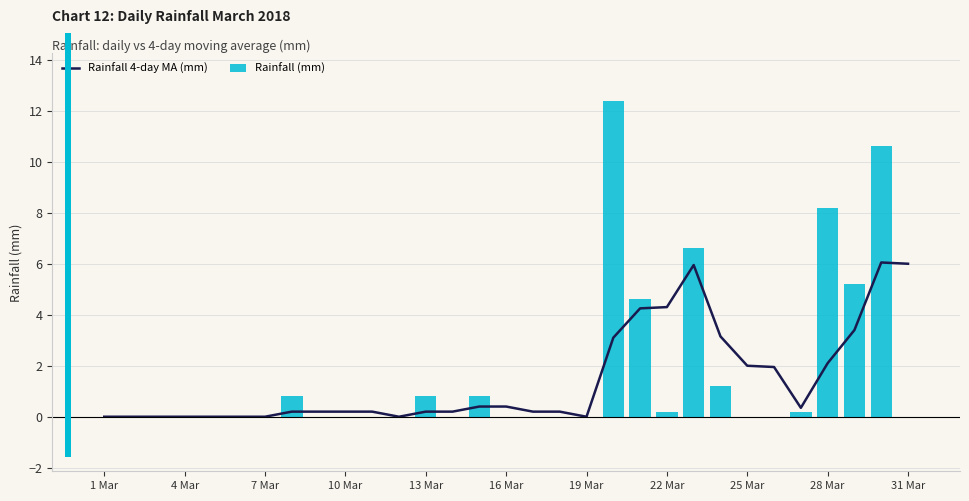

What is the value of the Rainfall 4-day MA (mm) bar at the 30th from the left?

6.0